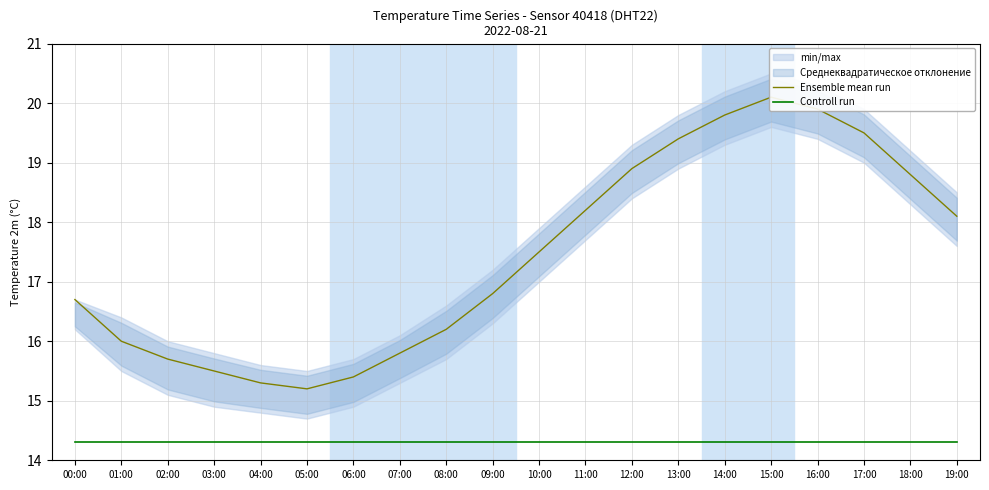

At which category is the sum across all series the highest?

15:00